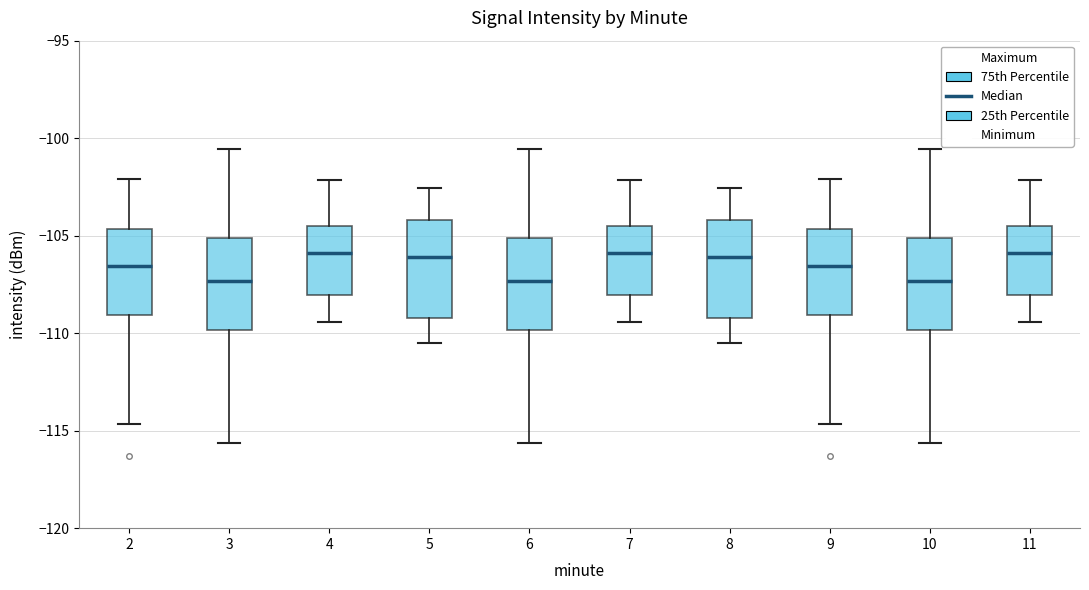

Reading left to right, read every box against the y-axis: the position of its median line, the range the box covers, and the ends of its whiskers. The values are not printed on the chart, so give them approximately, as read against the axis.

2: median -106.5, box -109.0 to -104.5, whiskers -114.5 to -102.0
3: median -107.5, box -110.0 to -105.0, whiskers -115.5 to -100.5
4: median -106.0, box -108.0 to -104.5, whiskers -109.5 to -102.0
5: median -106.0, box -109.0 to -104.0, whiskers -110.5 to -102.5
6: median -107.5, box -110.0 to -105.0, whiskers -115.5 to -100.5
7: median -106.0, box -108.0 to -104.5, whiskers -109.5 to -102.0
8: median -106.0, box -109.0 to -104.0, whiskers -110.5 to -102.5
9: median -106.5, box -109.0 to -104.5, whiskers -114.5 to -102.0
10: median -107.5, box -110.0 to -105.0, whiskers -115.5 to -100.5
11: median -106.0, box -108.0 to -104.5, whiskers -109.5 to -102.0